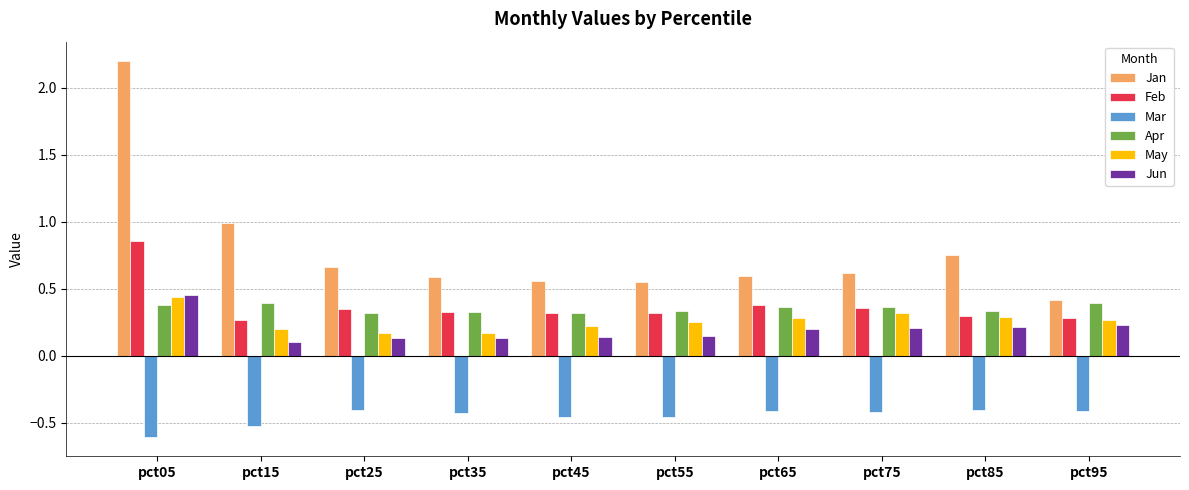

What is the maximum value shown in the chart?

2.2